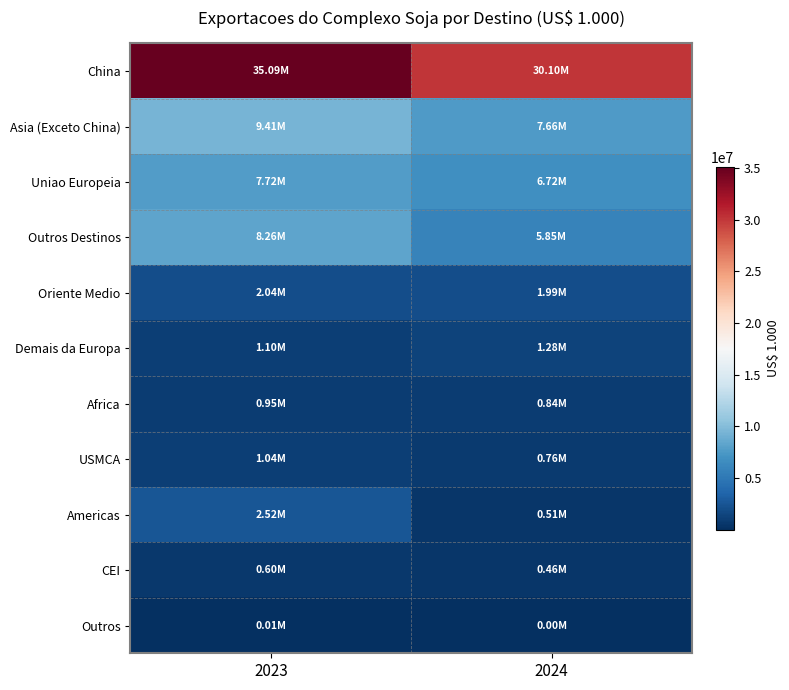

Reading left to right, extract all data points from this chart.

China: 2023=35085487.6	2024=30101997.3
Asia (Exceto China): 2023=9414233.7	2024=7661842.6
Uniao Europeia: 2023=7715983.2	2024=6724829.4
Outros Destinos: 2023=8261735.3	2024=5845021.4
Oriente Medio: 2023=2042911.0	2024=1994798.4
Demais da Europa: 2023=1097821.1	2024=1280387.6
Africa: 2023=948032.9	2024=844795.9
USMCA: 2023=1042984.7	2024=757855.6
Americas: 2023=2516954.5	2024=505083.4
CEI: 2023=601113.2	2024=457858.9
Outros: 2023=11918.1	2024=4241.6